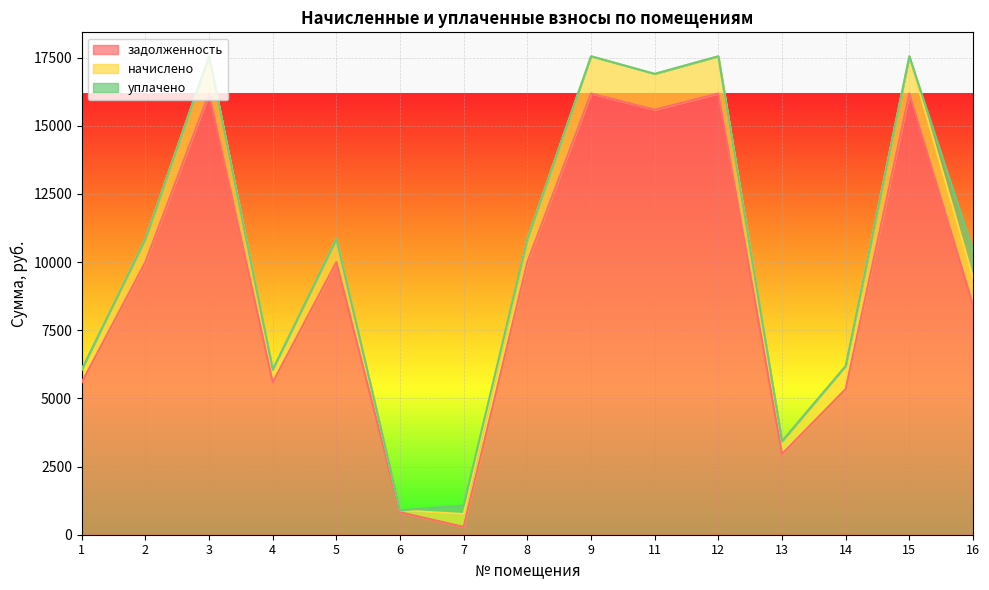

What is the average value of the задолженность series?

9290.5